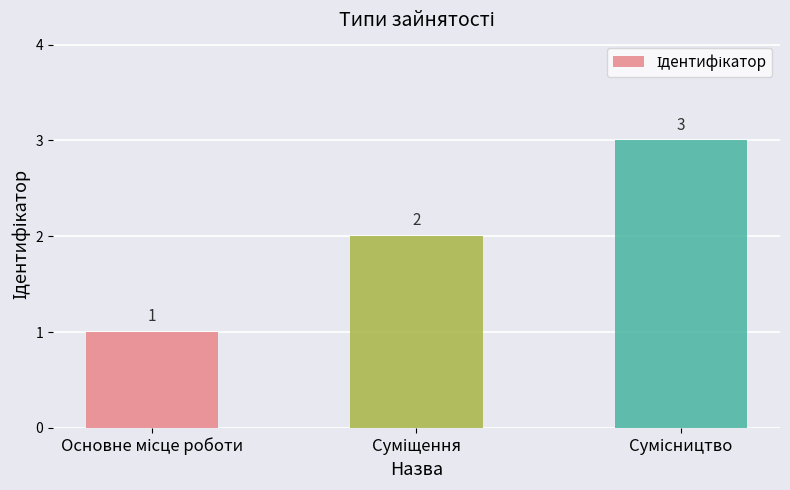

What is the value of the 3rd bar from the left?

3